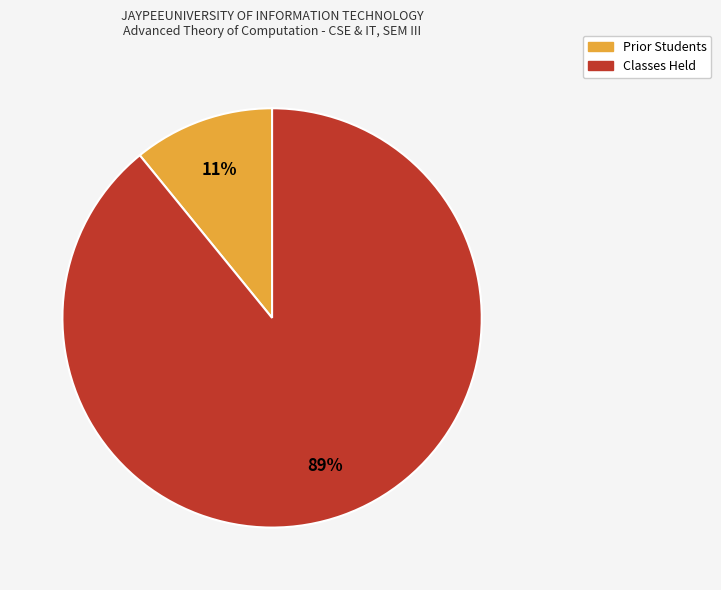

To the nearest percent, what is the difference between the largest and smallest slice percentages?

78%